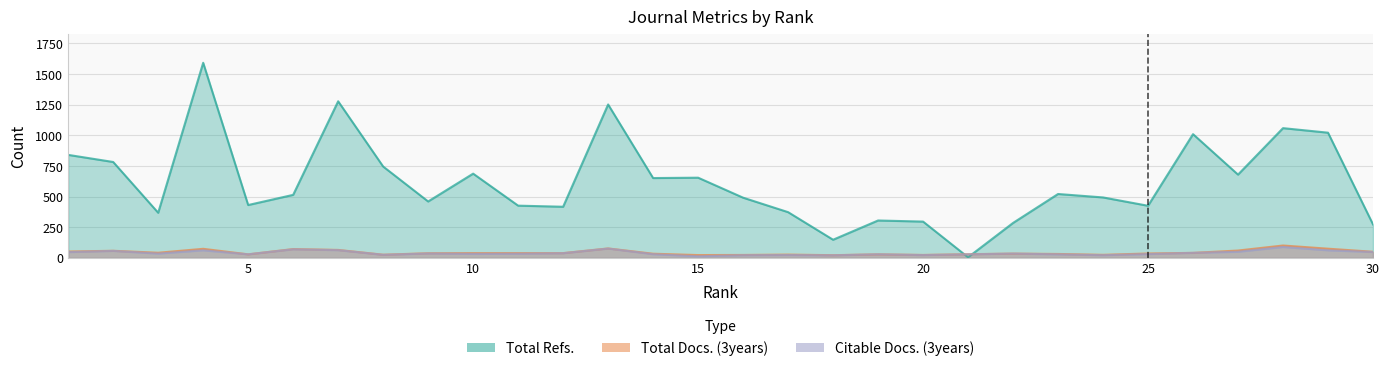

What is the average value of the Total Docs. (3years) series?

44